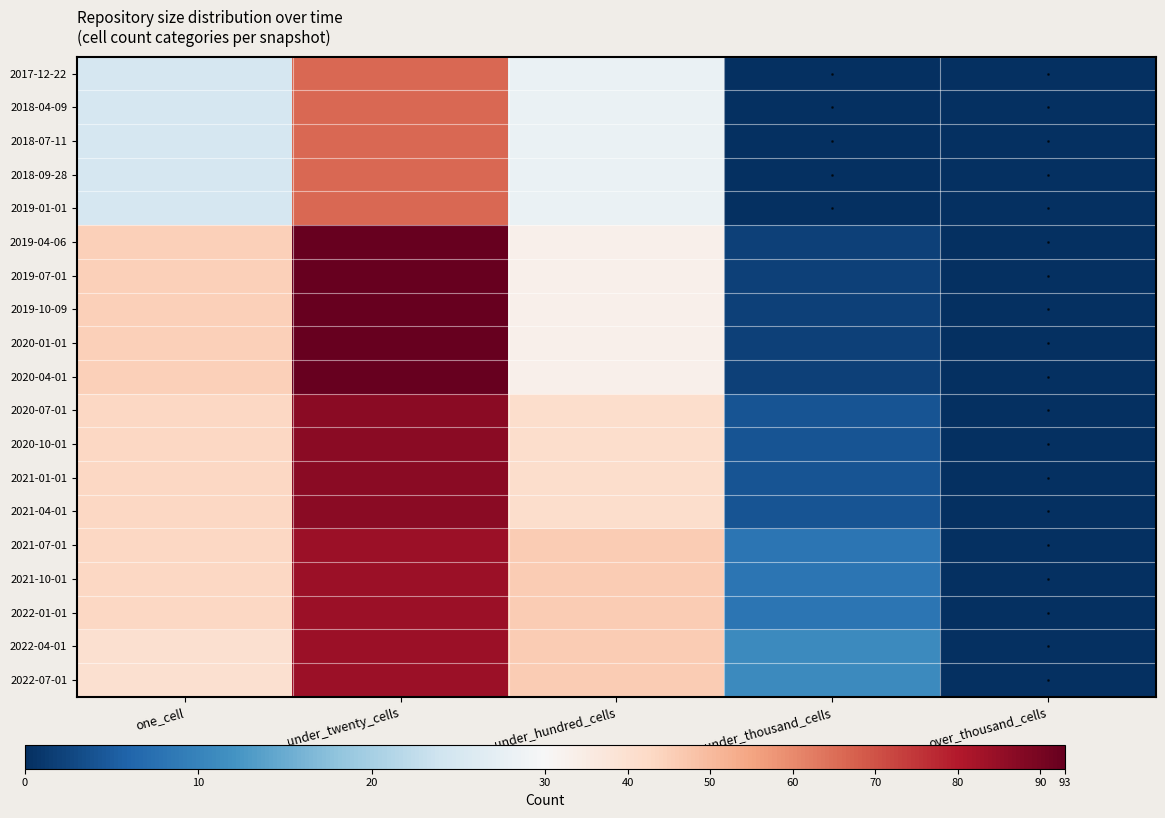

Reading left to right, extract all data points from this chart.

2017-12-22: one_cell=25	under_twenty_cells=66	under_hundred_cells=28	under_thousand_cells=0	over_thousand_cells=0
2018-04-09: one_cell=25	under_twenty_cells=66	under_hundred_cells=28	under_thousand_cells=0	over_thousand_cells=0
2018-07-11: one_cell=25	under_twenty_cells=66	under_hundred_cells=28	under_thousand_cells=0	over_thousand_cells=0
2018-09-28: one_cell=25	under_twenty_cells=66	under_hundred_cells=28	under_thousand_cells=0	over_thousand_cells=0
2019-01-01: one_cell=25	under_twenty_cells=66	under_hundred_cells=28	under_thousand_cells=0	over_thousand_cells=0
2019-04-06: one_cell=45	under_twenty_cells=93	under_hundred_cells=33	under_thousand_cells=2	over_thousand_cells=0
2019-07-01: one_cell=45	under_twenty_cells=93	under_hundred_cells=33	under_thousand_cells=2	over_thousand_cells=0
2019-10-09: one_cell=45	under_twenty_cells=93	under_hundred_cells=33	under_thousand_cells=2	over_thousand_cells=0
2020-01-01: one_cell=45	under_twenty_cells=93	under_hundred_cells=33	under_thousand_cells=2	over_thousand_cells=0
2020-04-01: one_cell=45	under_twenty_cells=93	under_hundred_cells=33	under_thousand_cells=2	over_thousand_cells=0
2020-07-01: one_cell=43	under_twenty_cells=87	under_hundred_cells=41	under_thousand_cells=4	over_thousand_cells=0
2020-10-01: one_cell=43	under_twenty_cells=87	under_hundred_cells=41	under_thousand_cells=4	over_thousand_cells=0
2021-01-01: one_cell=43	under_twenty_cells=87	under_hundred_cells=41	under_thousand_cells=4	over_thousand_cells=0
2021-04-01: one_cell=43	under_twenty_cells=87	under_hundred_cells=41	under_thousand_cells=4	over_thousand_cells=0
2021-07-01: one_cell=43	under_twenty_cells=84	under_hundred_cells=46	under_thousand_cells=8	over_thousand_cells=0
2021-10-01: one_cell=43	under_twenty_cells=84	under_hundred_cells=46	under_thousand_cells=8	over_thousand_cells=0
2022-01-01: one_cell=43	under_twenty_cells=84	under_hundred_cells=46	under_thousand_cells=8	over_thousand_cells=0
2022-04-01: one_cell=40	under_twenty_cells=84	under_hundred_cells=46	under_thousand_cells=11	over_thousand_cells=0
2022-07-01: one_cell=40	under_twenty_cells=84	under_hundred_cells=46	under_thousand_cells=11	over_thousand_cells=0